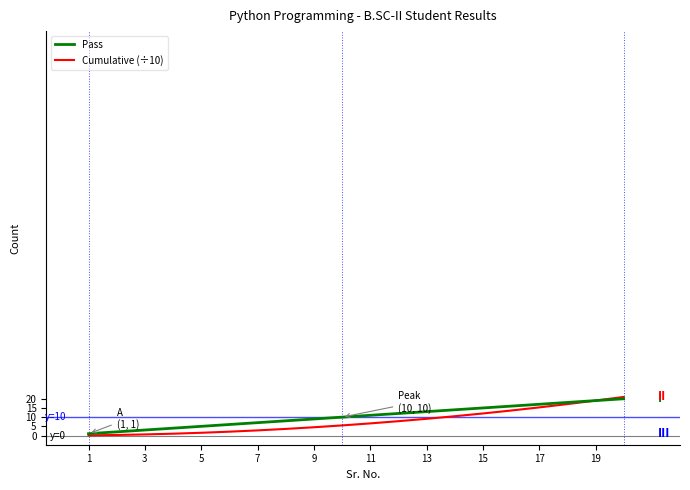

What is the maximum value shown in the chart?

21.0